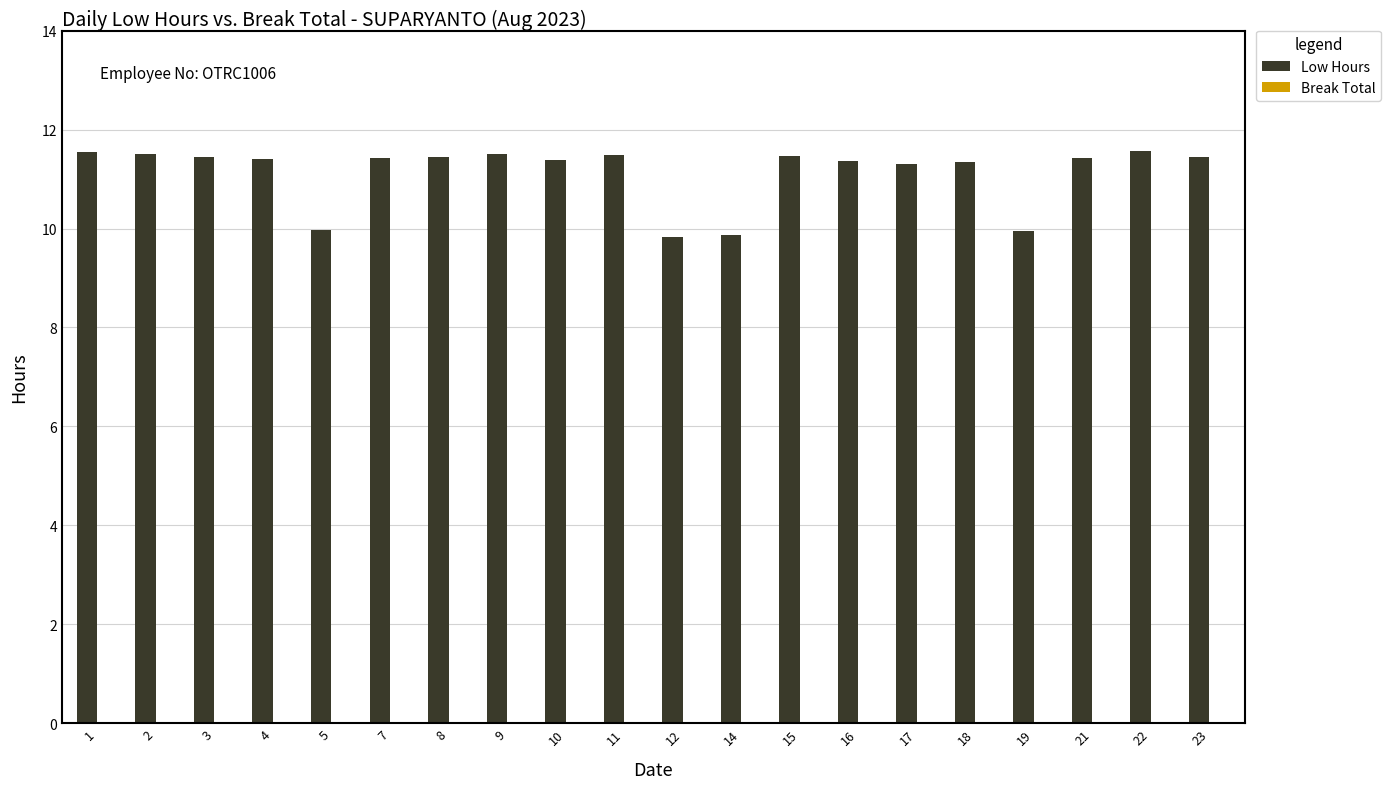

The value at 9 is 19.3. True or false?

False